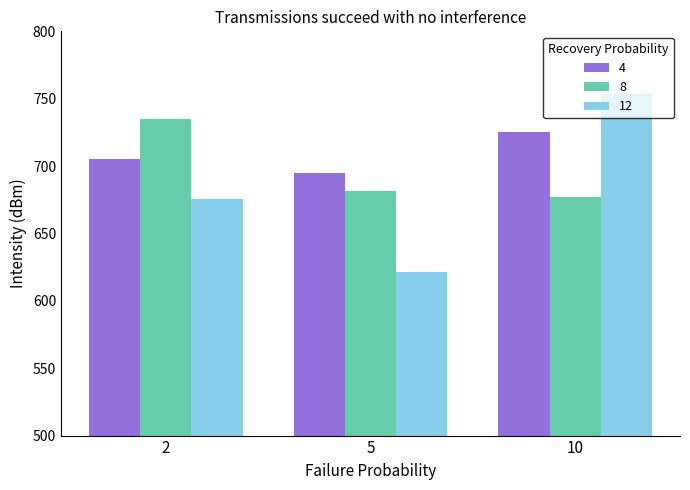

Reading left to right, what are all the values shown in this chart?

4: 705.6	694.6	725.2
8: 734.7	681.7	677.2
12: 675.8	621.7	753.4